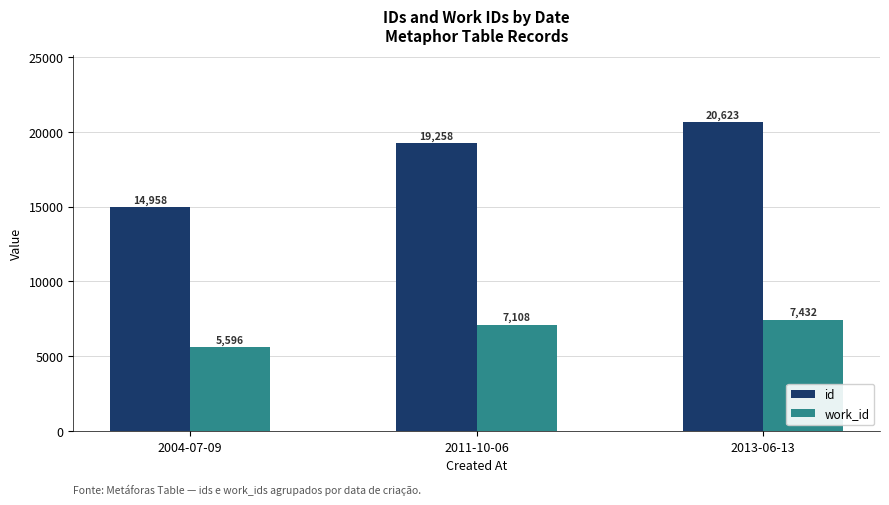

What is the difference between the maximum and minimum values in the id series?

5665